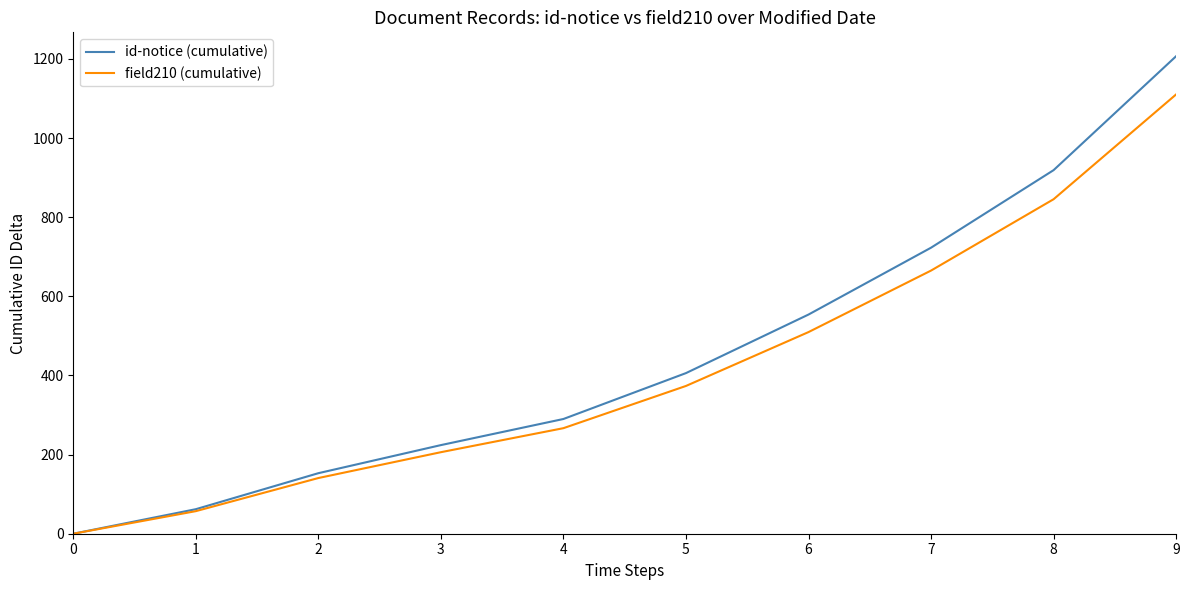

List the series in order of their peak value, highest first.

id-notice (cumulative), field210 (cumulative)